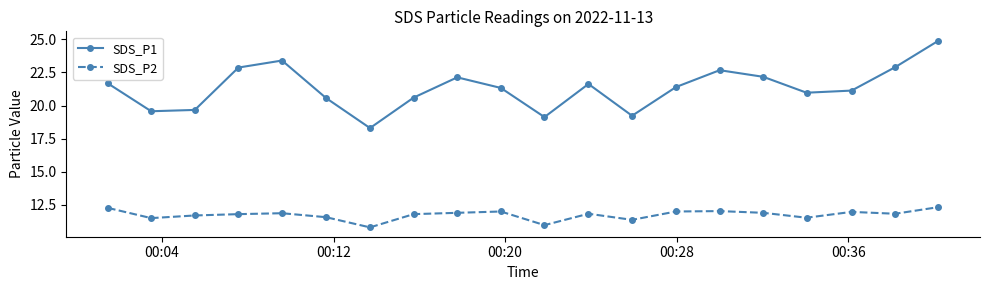

True or false: SDS_P1 and SDS_P2 intersect in this chart.

False